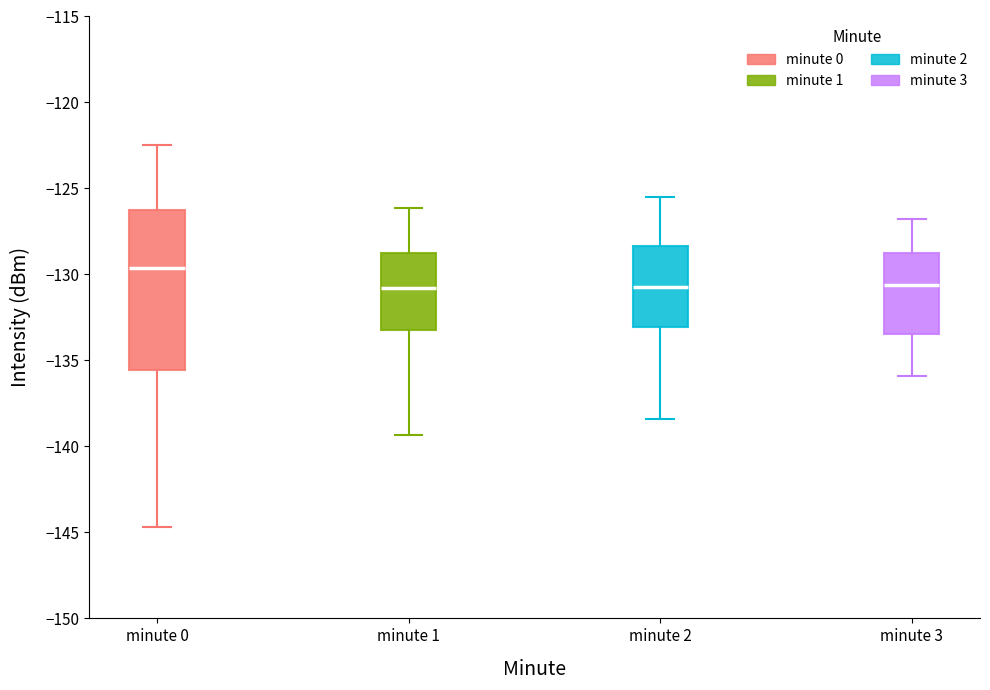

Reading left to right, transcribe this box plot: for each box, give where its median line is, the range the box spans, and where its two whiskers end, as read against the y-axis. The values are not printed on the chart, so give them approximately, as read against the axis.

minute 0: median -129.5, box -135.5 to -126.0, whiskers -144.5 to -122.5
minute 1: median -131.0, box -133.0 to -129.0, whiskers -139.5 to -126.0
minute 2: median -130.5, box -133.0 to -128.5, whiskers -138.5 to -125.5
minute 3: median -130.5, box -133.5 to -128.5, whiskers -136.0 to -127.0